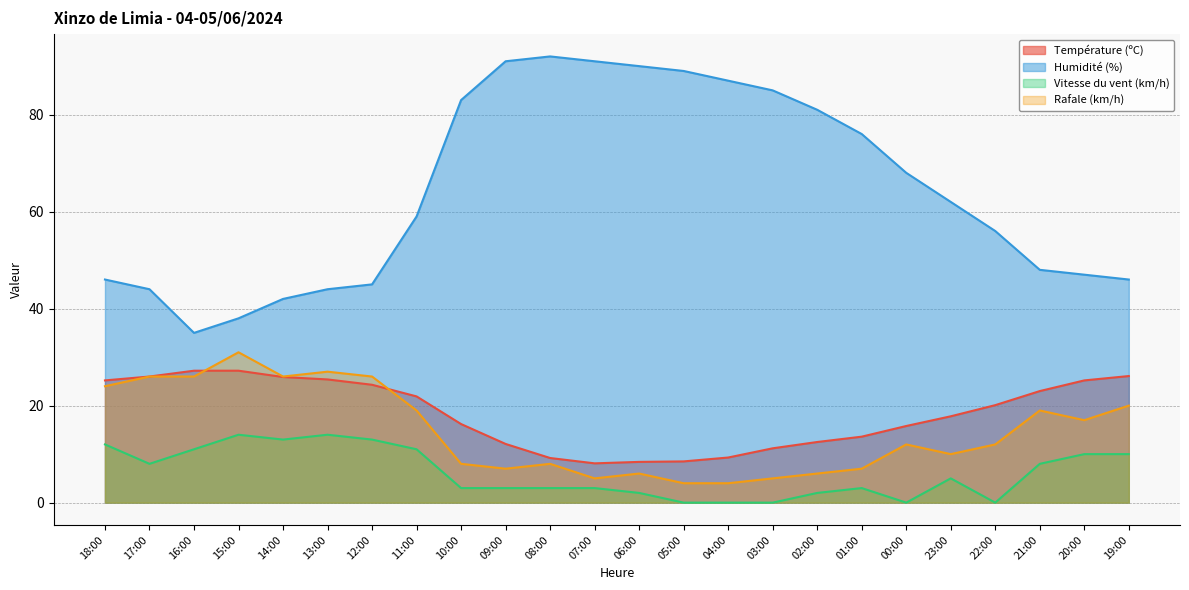

At which category does Humidité (%) reach its first local valley?

16:00